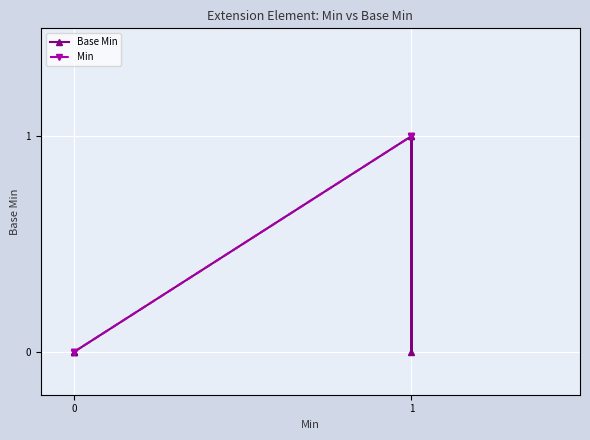

True or false: Base Min has more than 0 points higher than both neighbors.

True